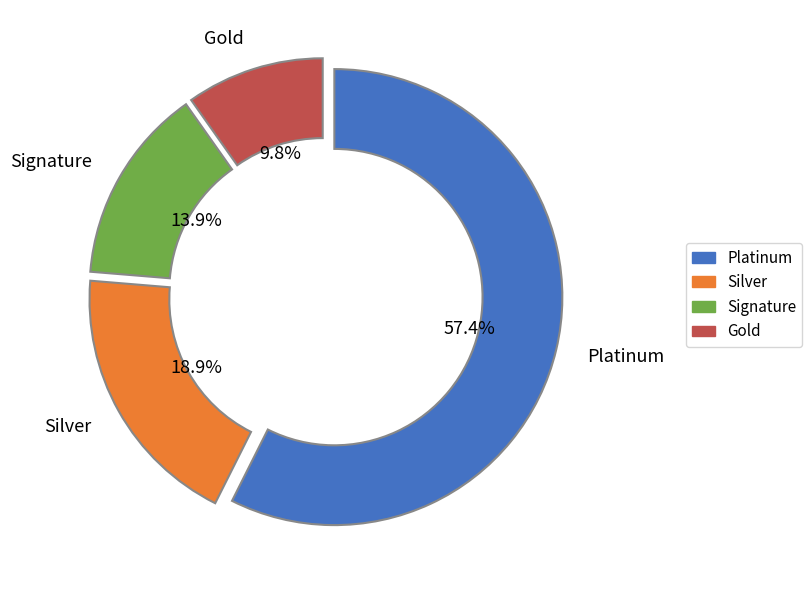

How many segments does this pie chart have?

4